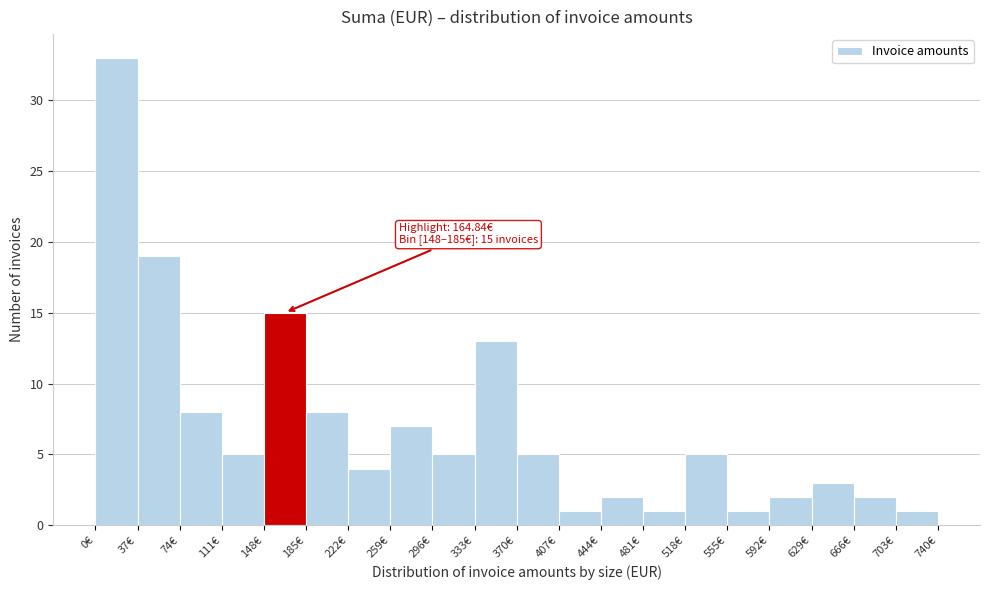

Over which range of the x-axis is the bar tallest?

0 to 37